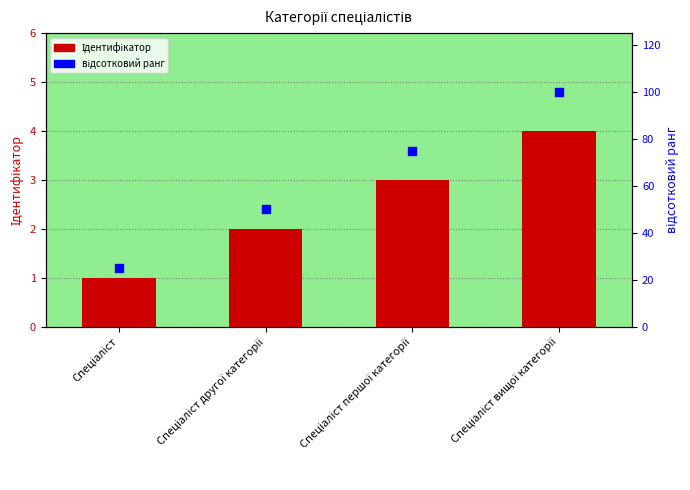

Which series has the largest total across all categories?

відсотковий ранг